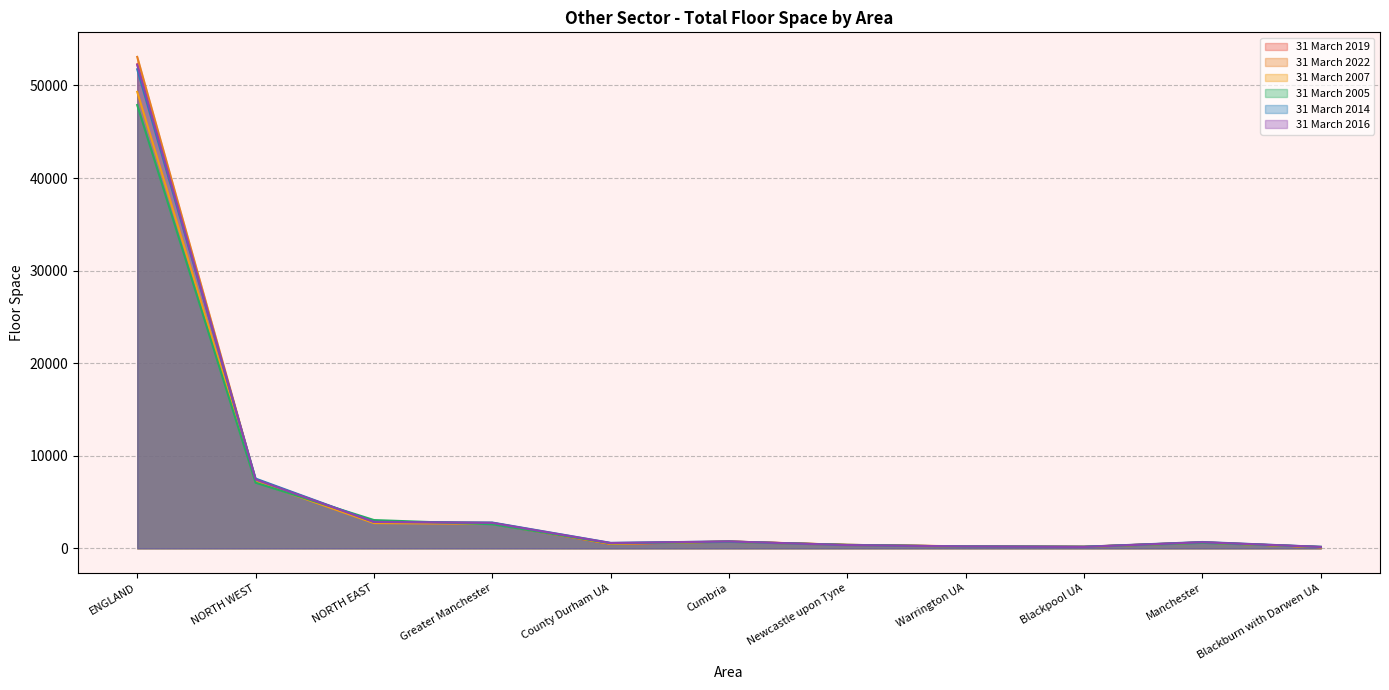

What are all the series names shown in the legend?

31 March 2019, 31 March 2022, 31 March 2007, 31 March 2005, 31 March 2014, 31 March 2016